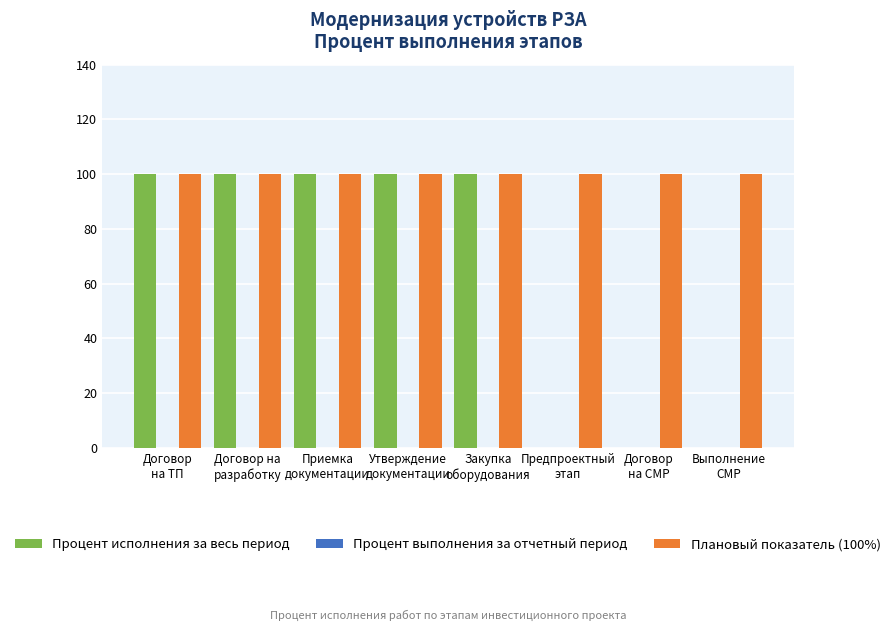

What is the greatest value displayed?

100